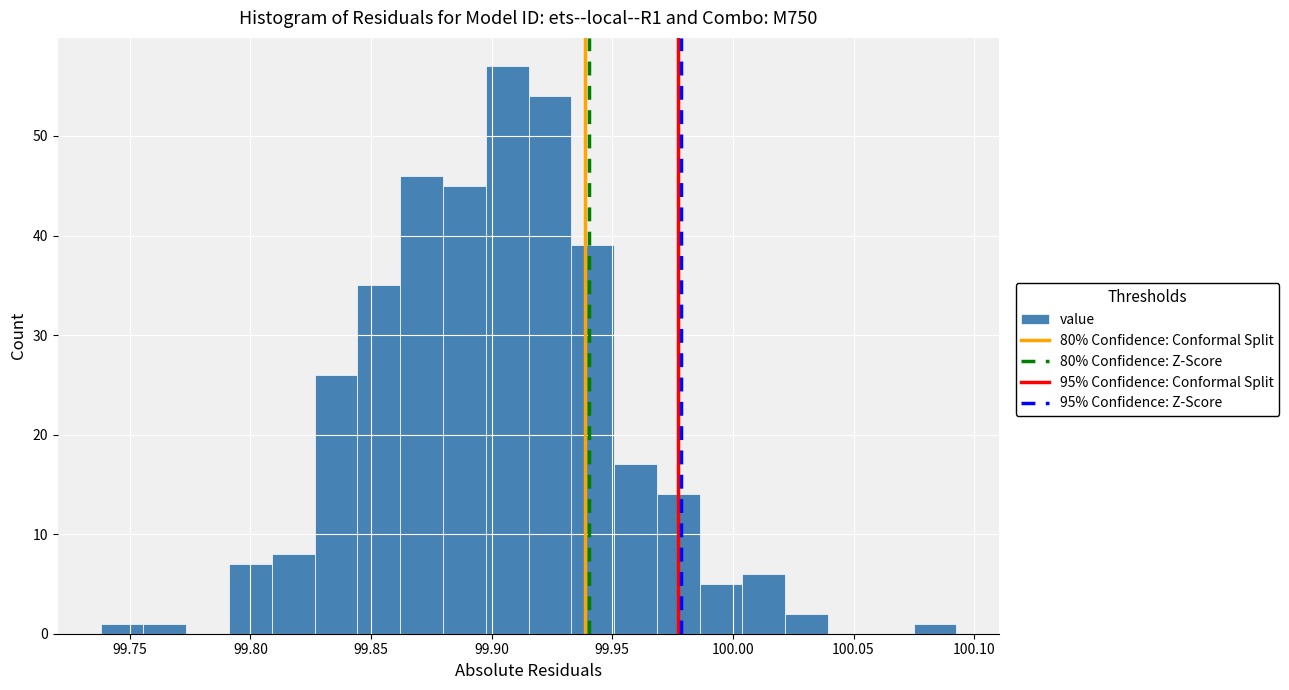

Read against the x-axis, roughly where is the centre of the tallest bar?

99.905